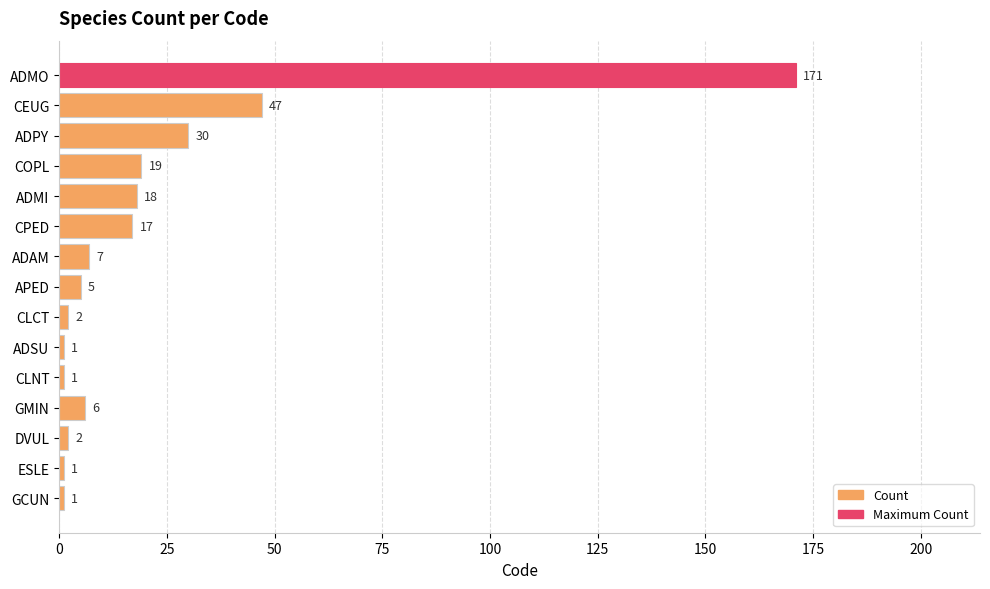

What is the ratio of the value at ADAM to the value at CLNT?

7.0